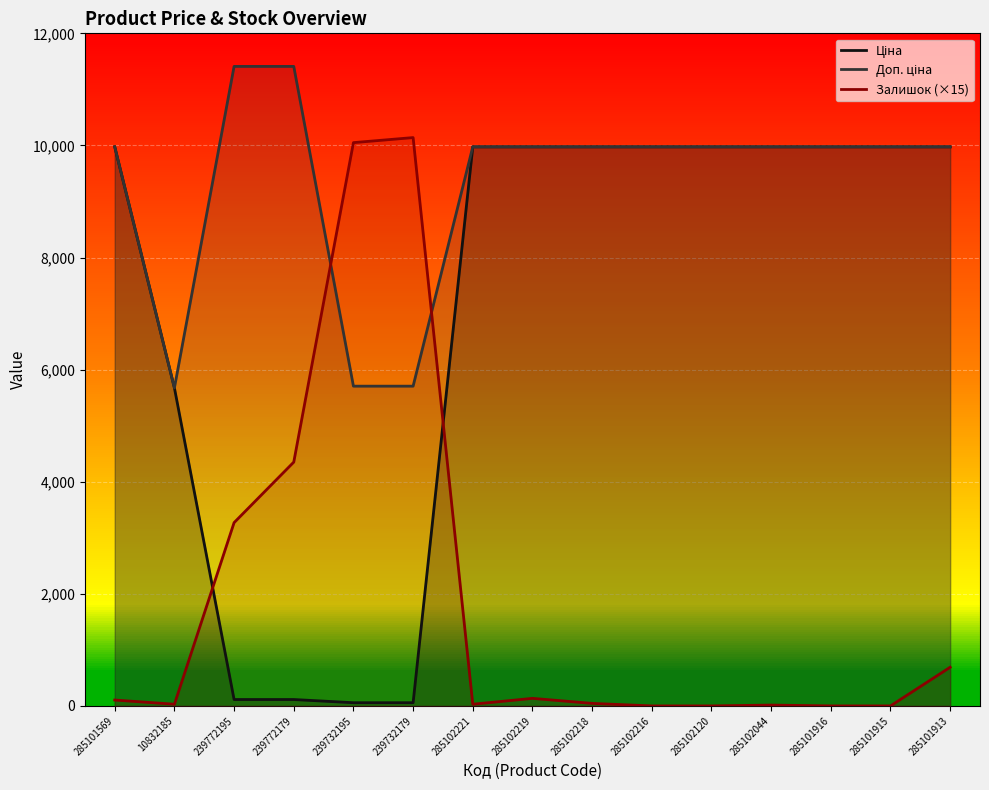

What is the maximum value shown in the chart?

11410.0